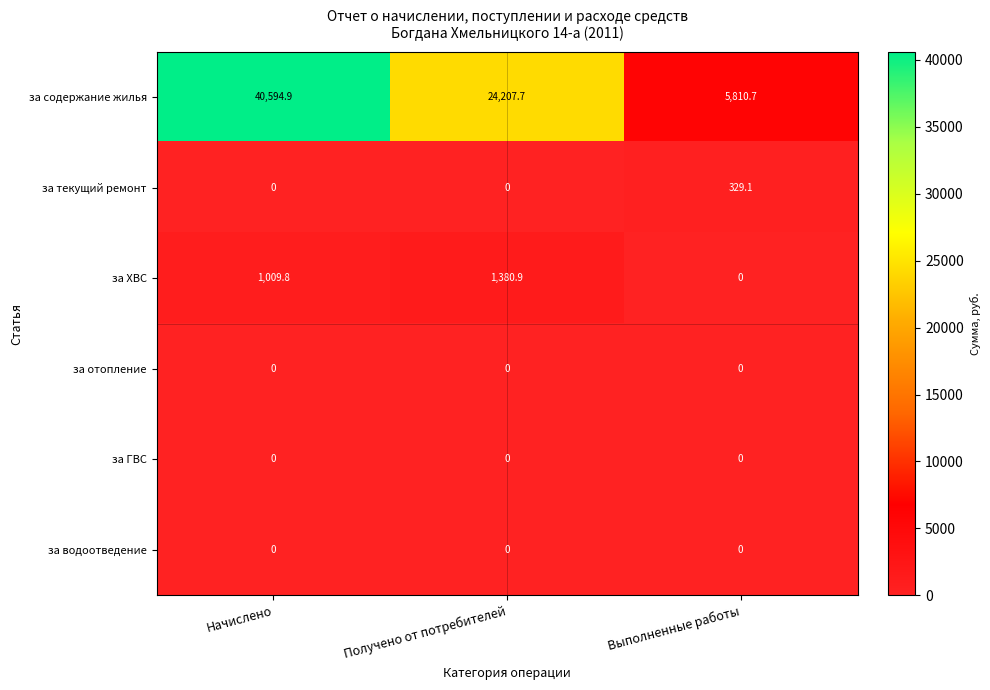

At how many categories does at least one series exceed 11902?

2